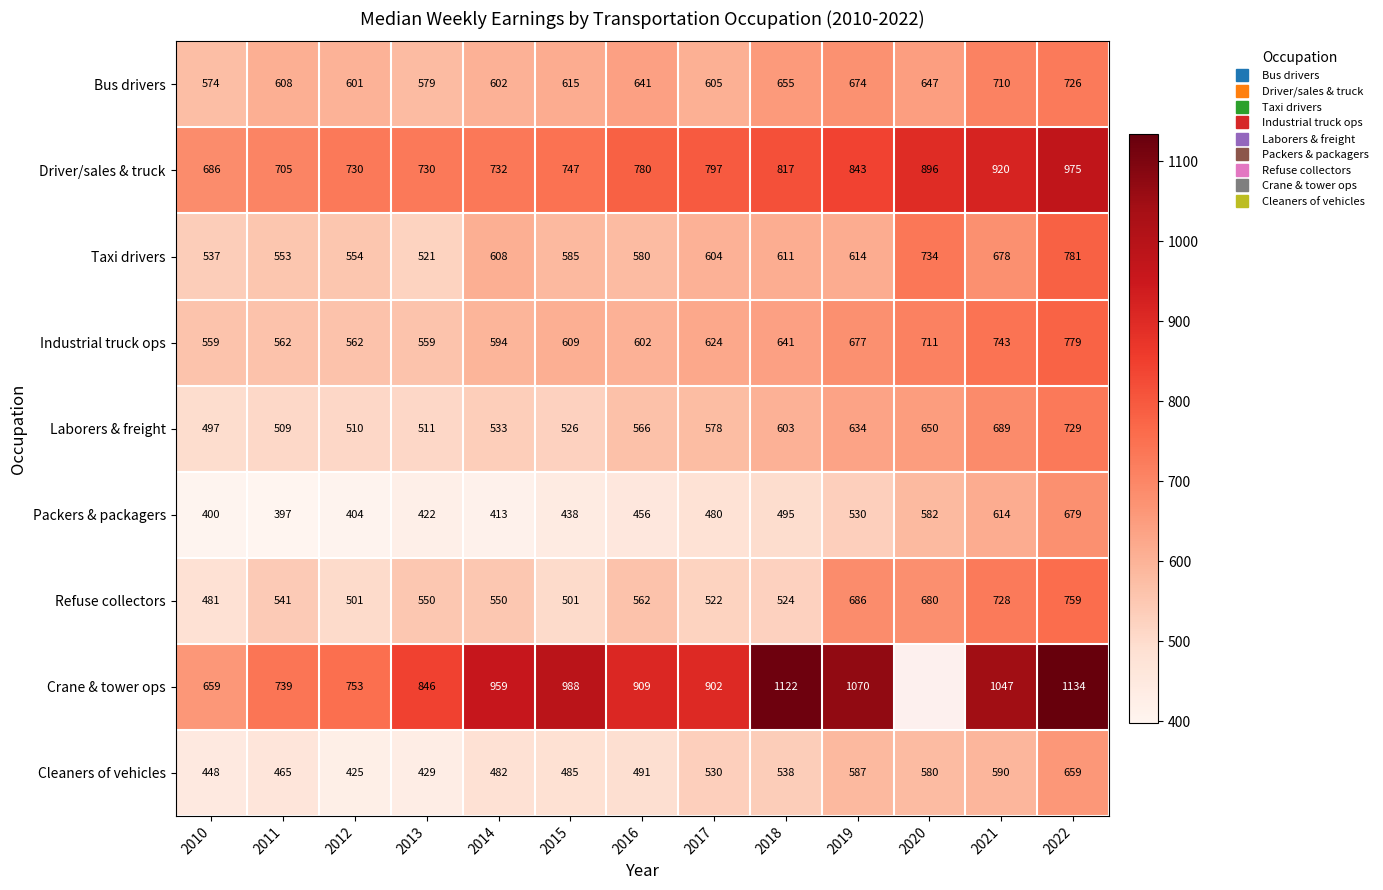

Which category has the lowest value in the Bus drivers series?

2010